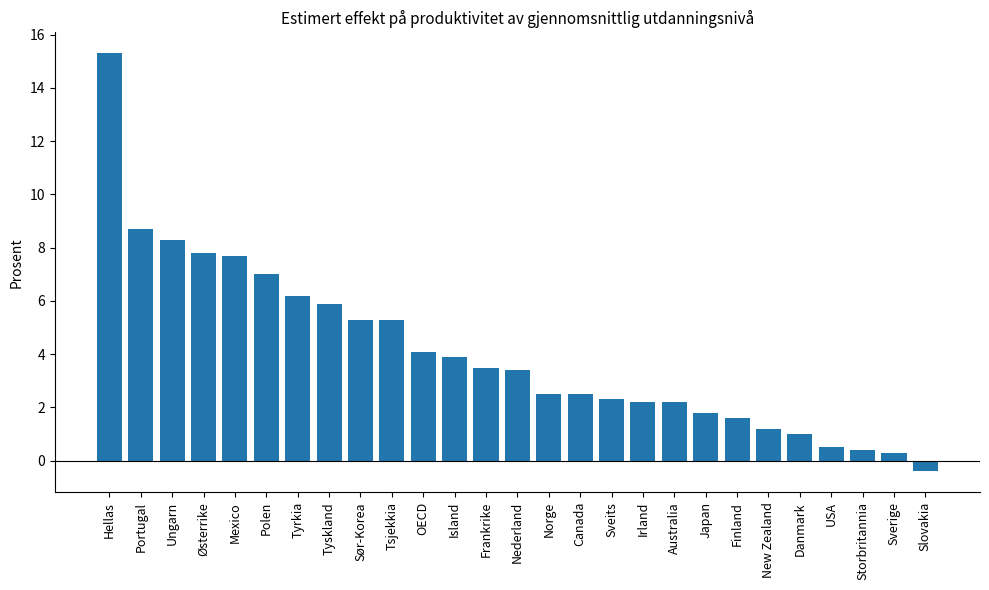

Read the value at Ungarn.

8.3